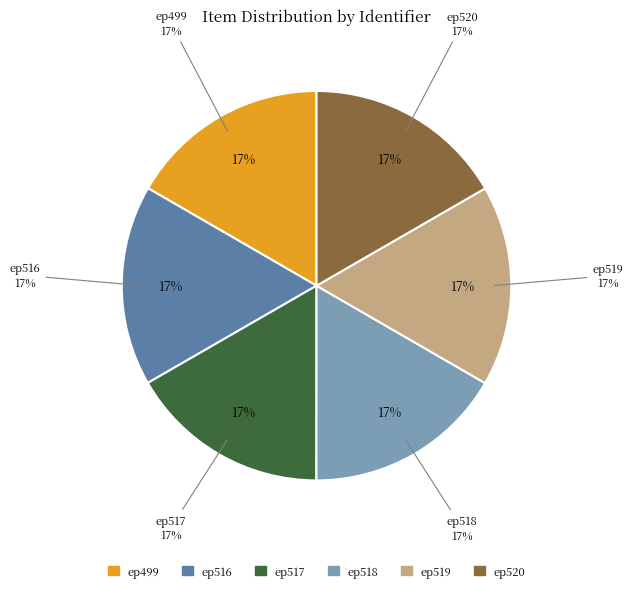

Rank the categories by value from lowest to highest.

ep499, ep516, ep517, ep518, ep519, ep520